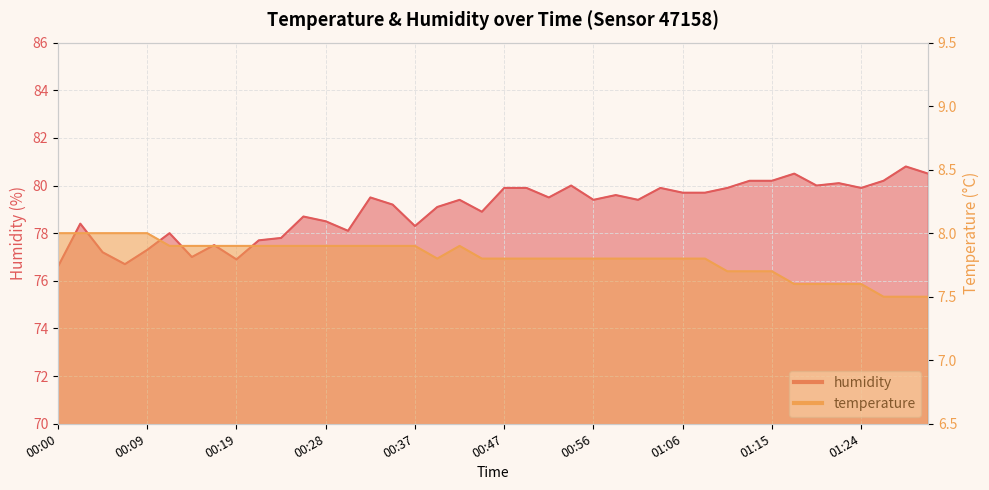

What is the average value of the humidity series?

79.0